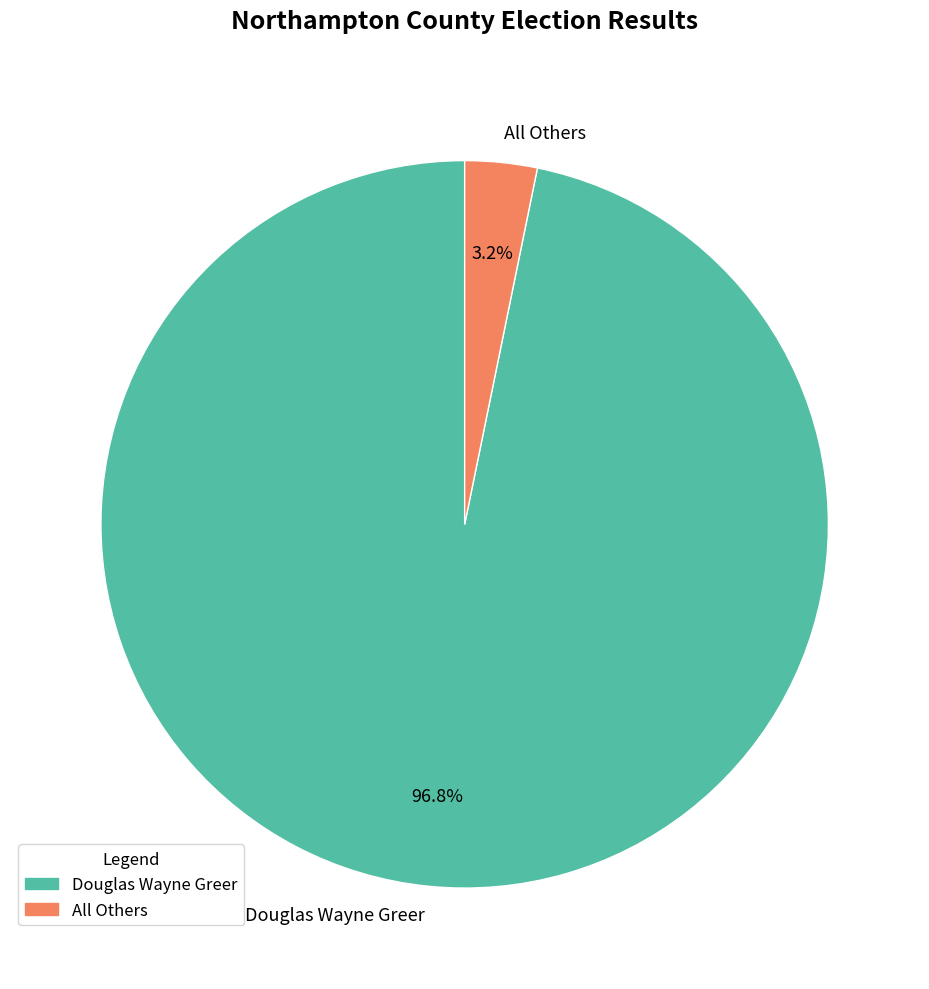

What percentage is the Douglas Wayne Greer slice, to the nearest percent?

97%